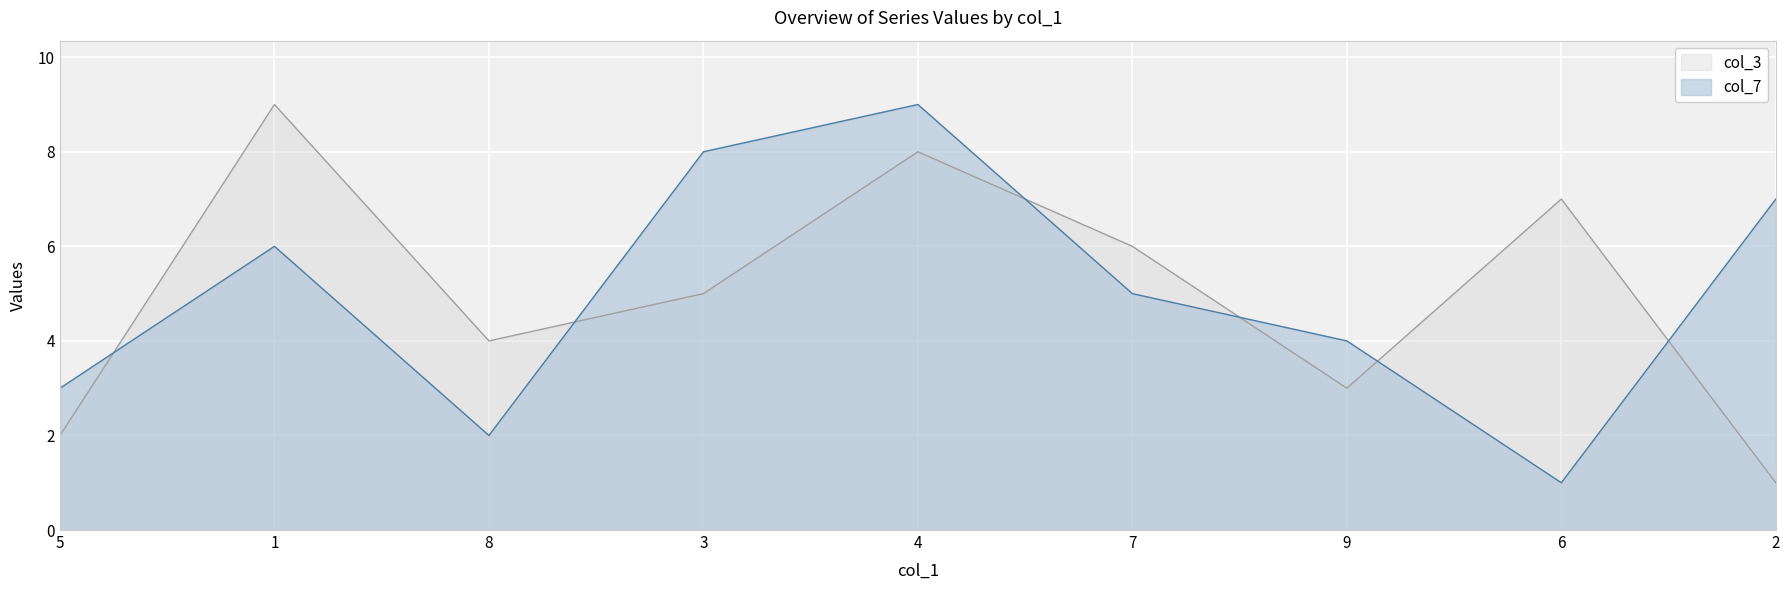

How many times do col_3 and col_7 cross each other?

6